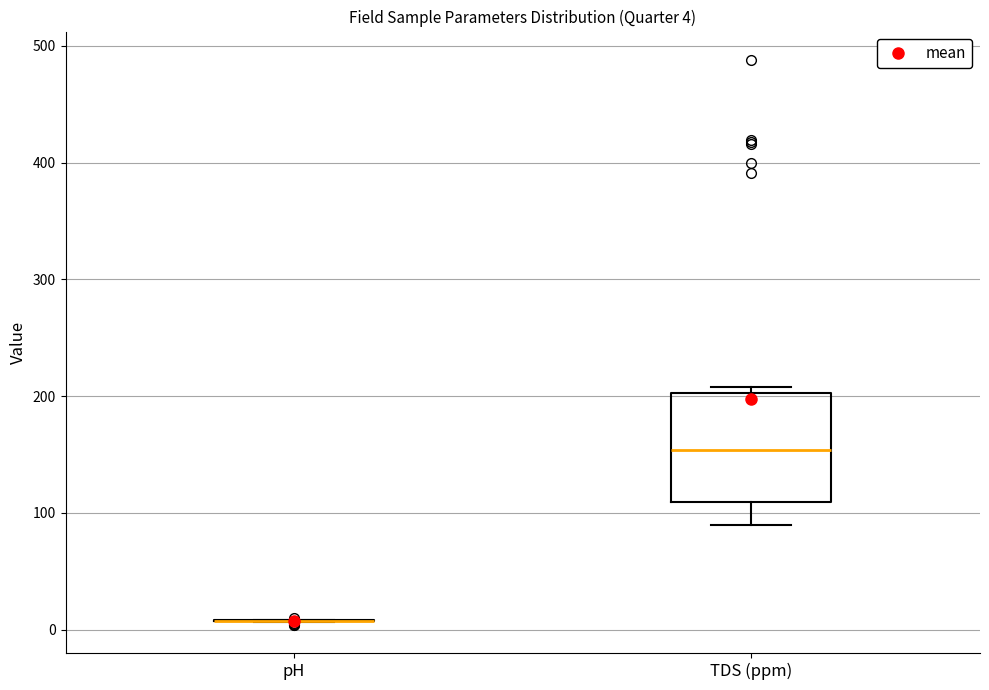

Comparing the boxes themselves (not the whiskers), which one is the tallest?

TDS (ppm)